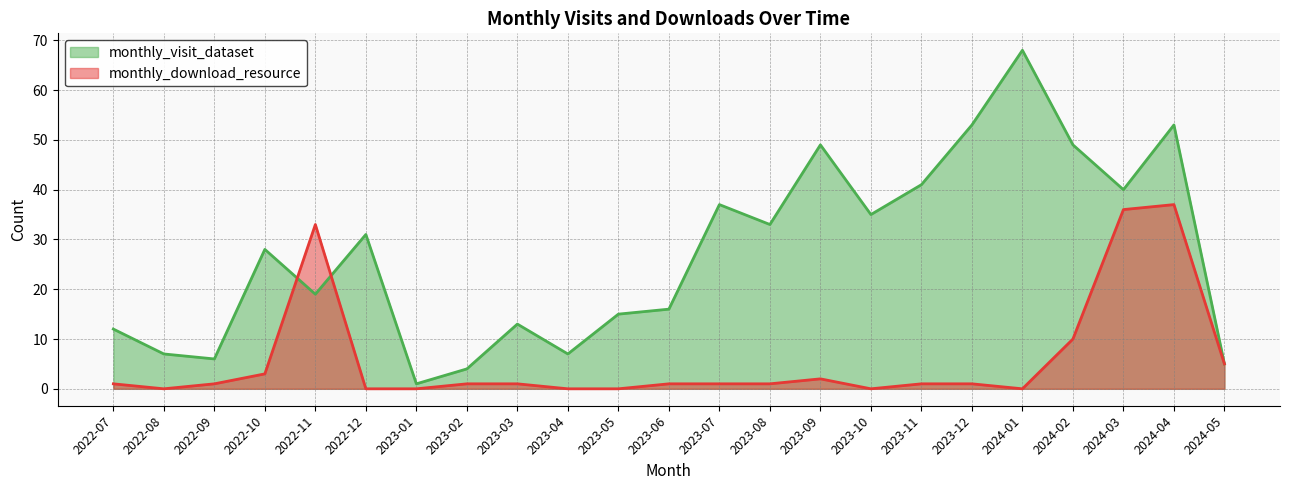

Rank the series at 2022-09 from highest to lowest value.

monthly_visit_dataset, monthly_download_resource